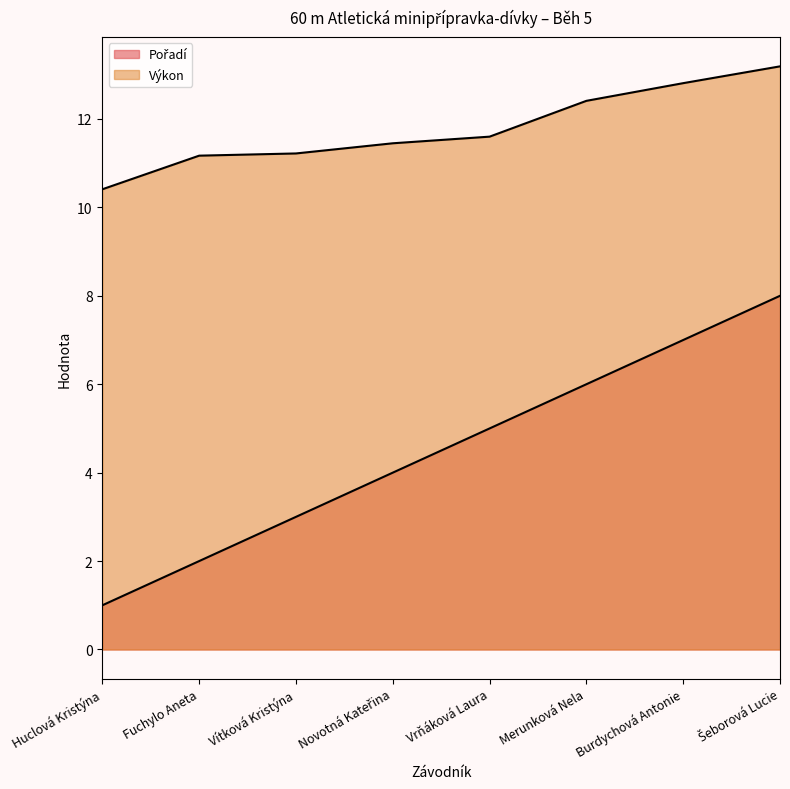

What are all the series names shown in the legend?

Pořadí, Výkon